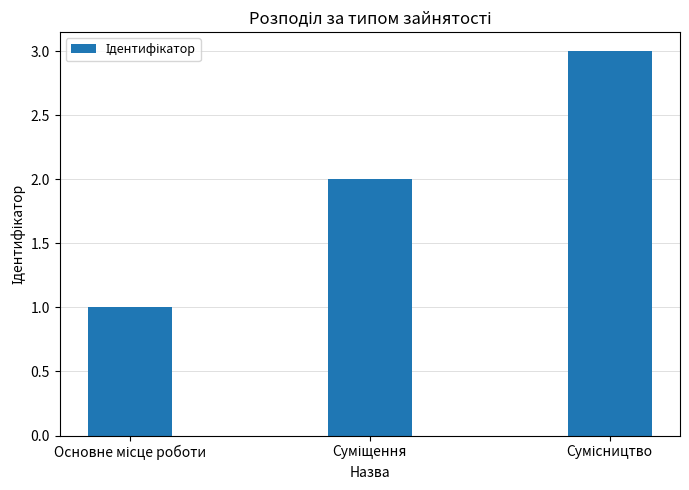

What is the maximum value shown in the chart?

3